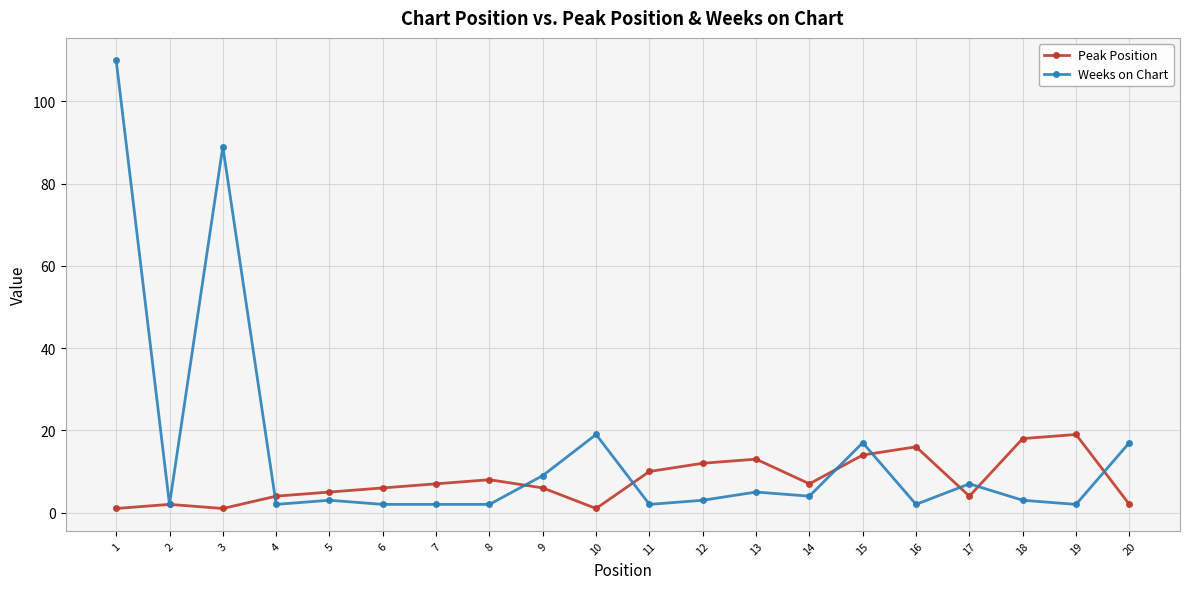

True or false: Peak Position has a value of 1 at 3.

True